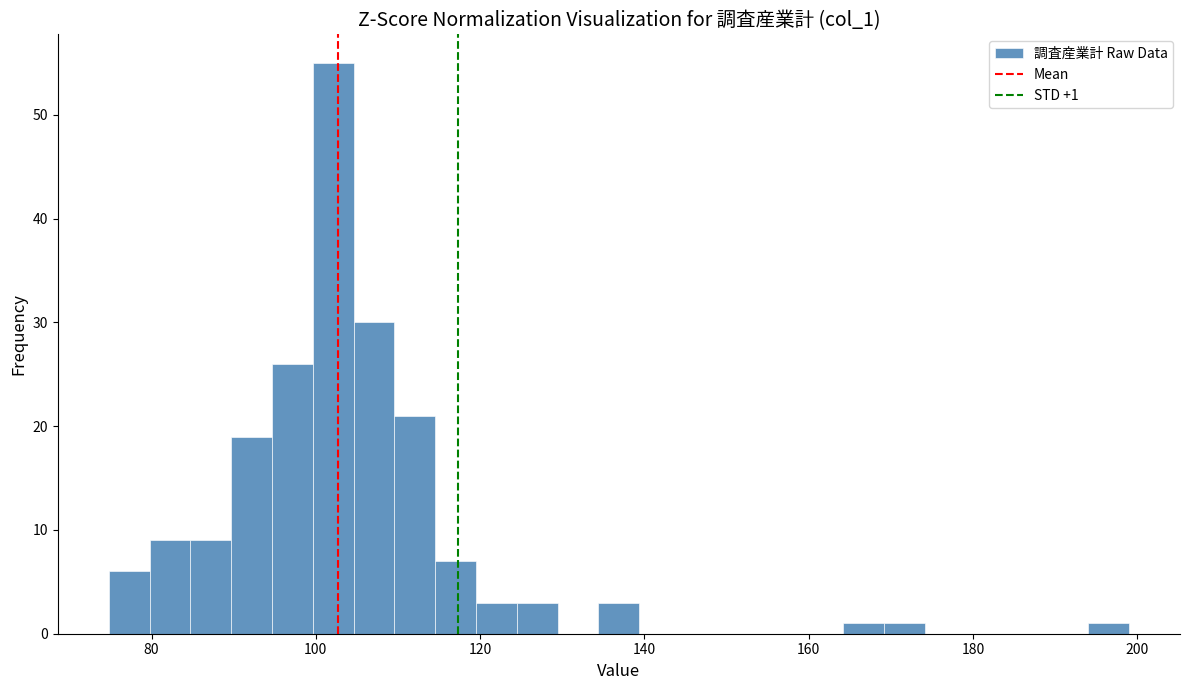

Around what value on the x-axis is the tallest bar? Give the approximate position of its centre, as read against the axis.

102